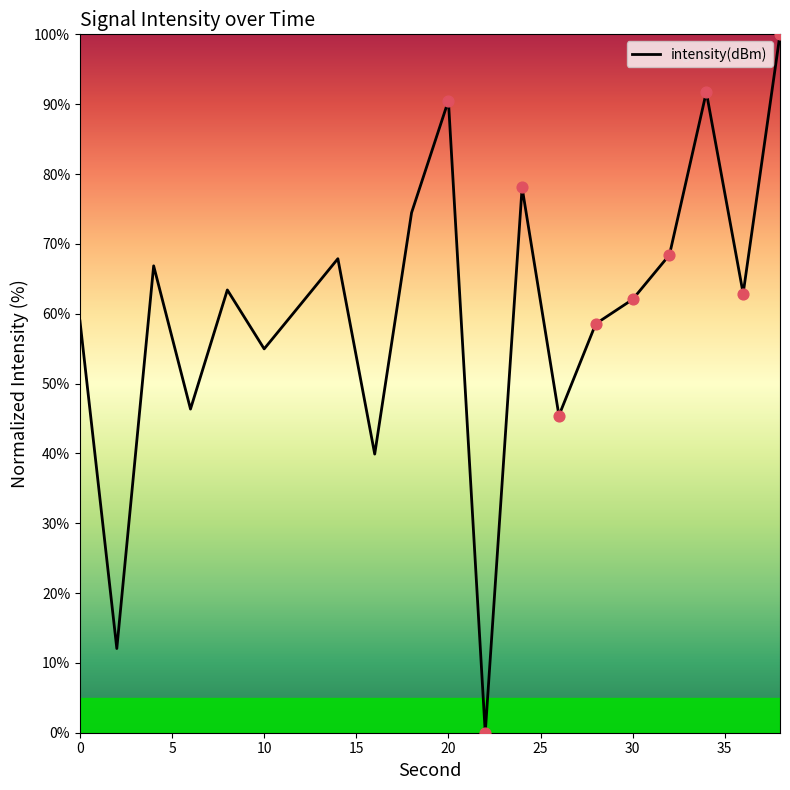

What is the maximum value shown in the chart?

100.0